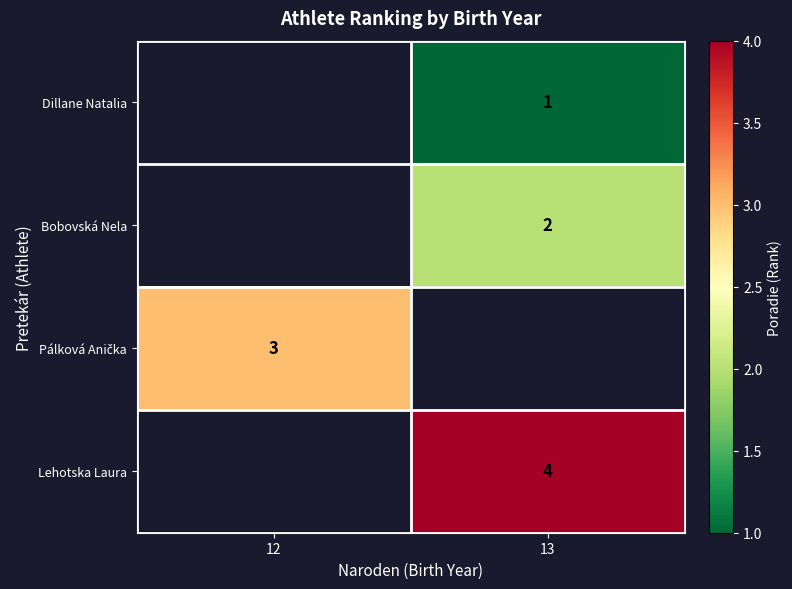

The Bobovská Nela series shows 2 at 13. True or false?

True